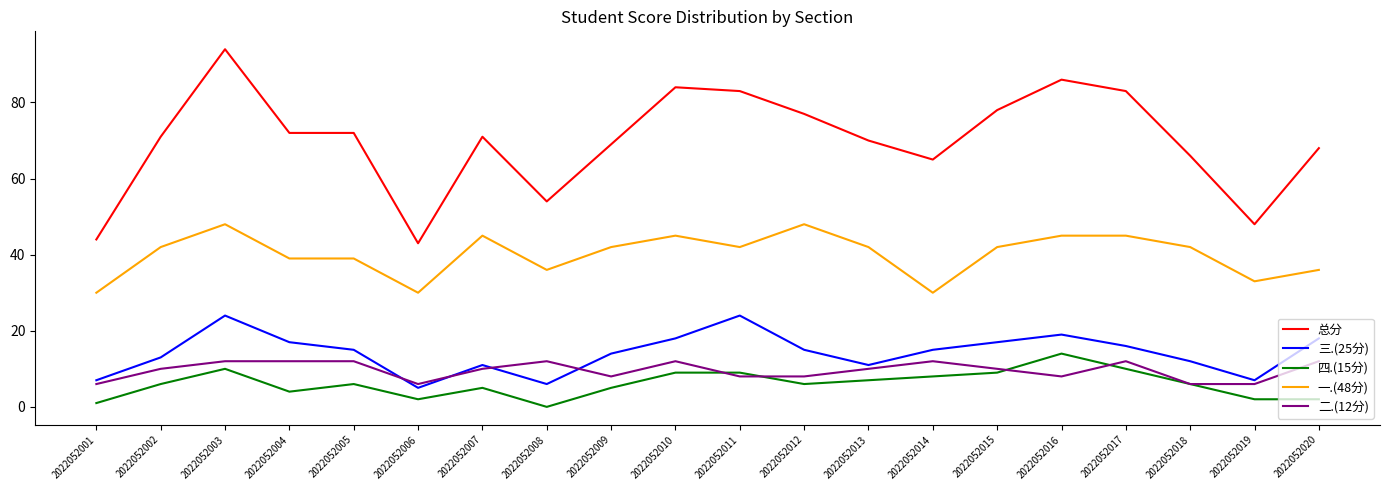

The value of 三.(25分) at 2022052014 is 9. True or false?

False